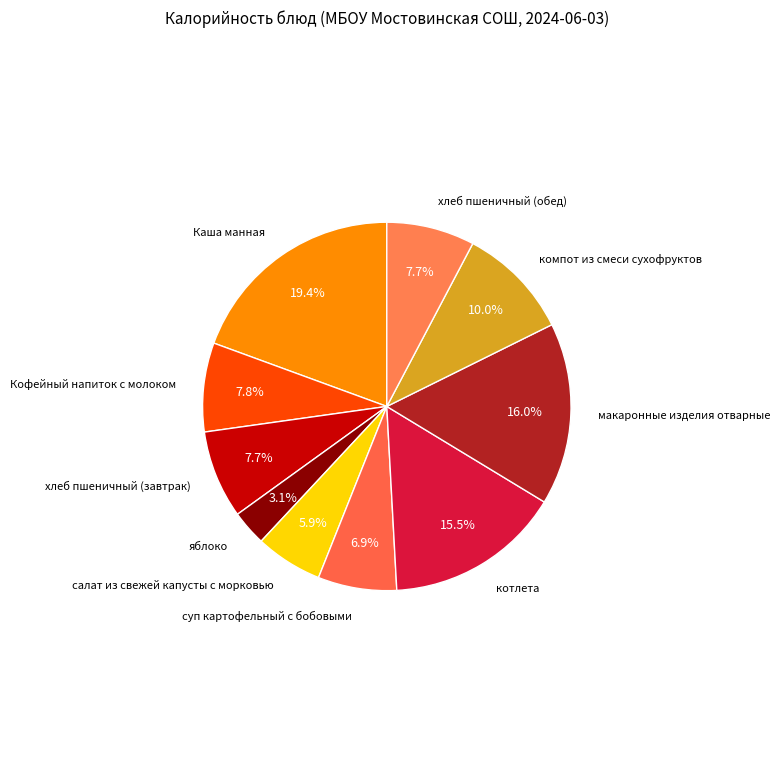

What is the smallest slice in the pie chart?

яблоко